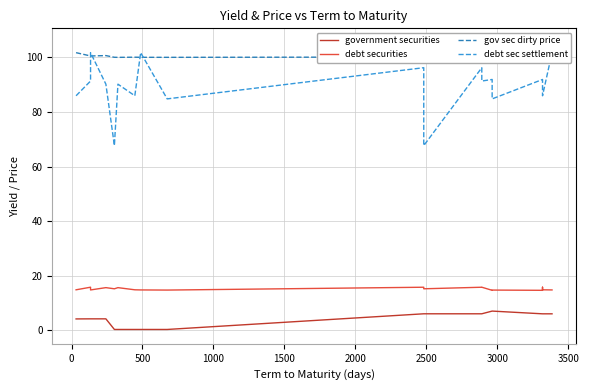

Is it true that debt securities equals 3.4 at 500?

False